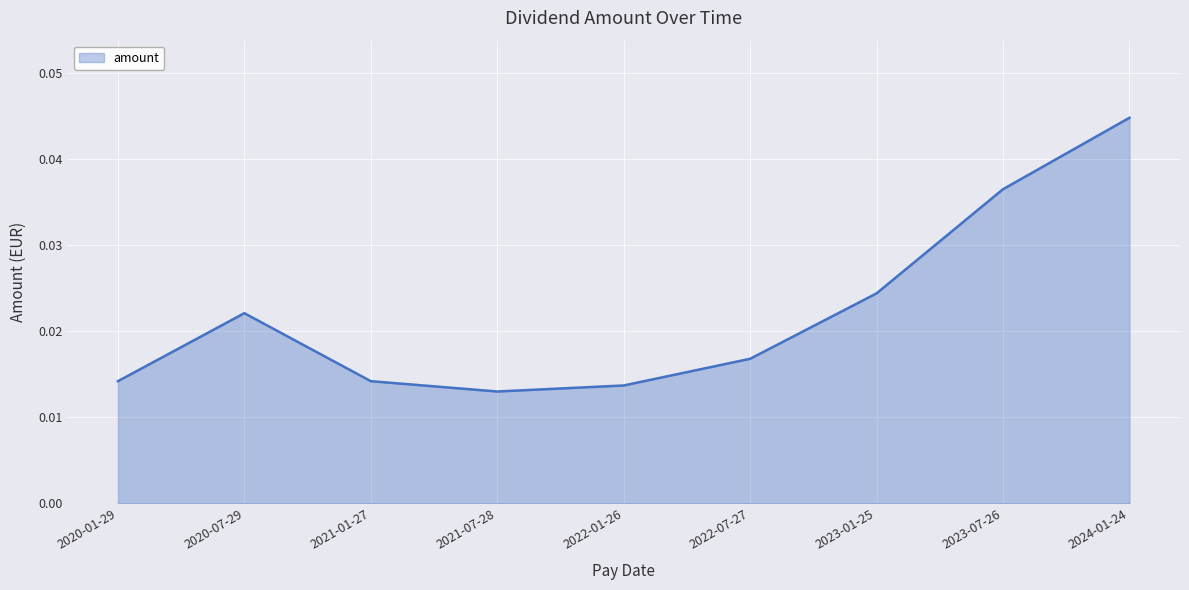

Which label corresponds to the largest value in the chart?

2024-01-24